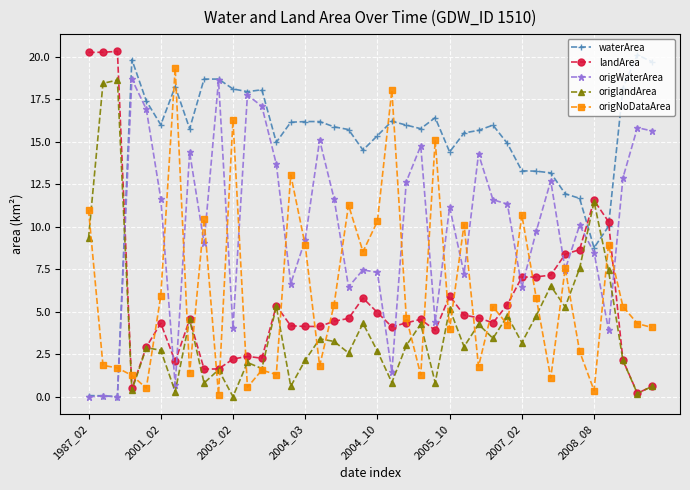

Which series has the largest total across all categories?

waterArea